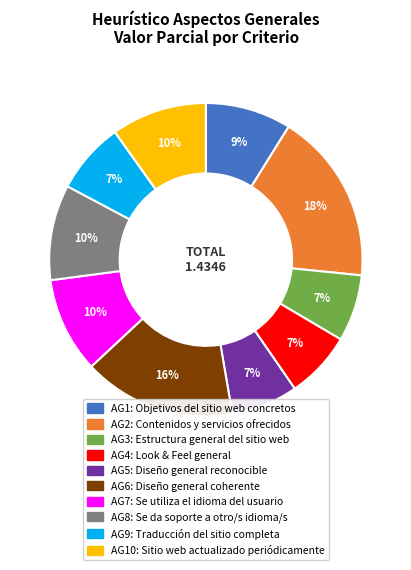

To the nearest percent, what is the difference between the largest and smallest slice percentages?

11%